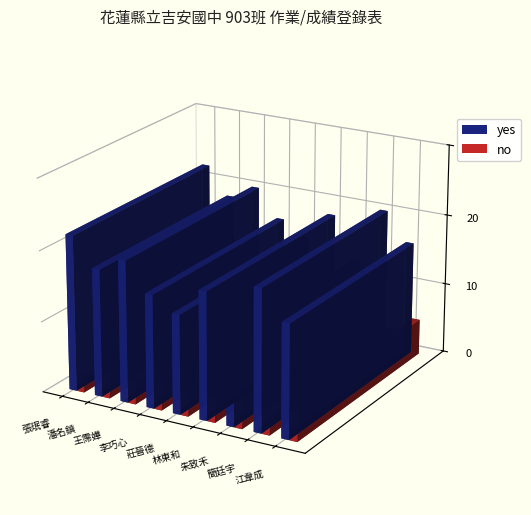

Reading left to right, list all the values displayed in this chart.

yes: 22	18	20	16	14	18	12	20	16
no: 2	4	3	5	6	4	7	3	5